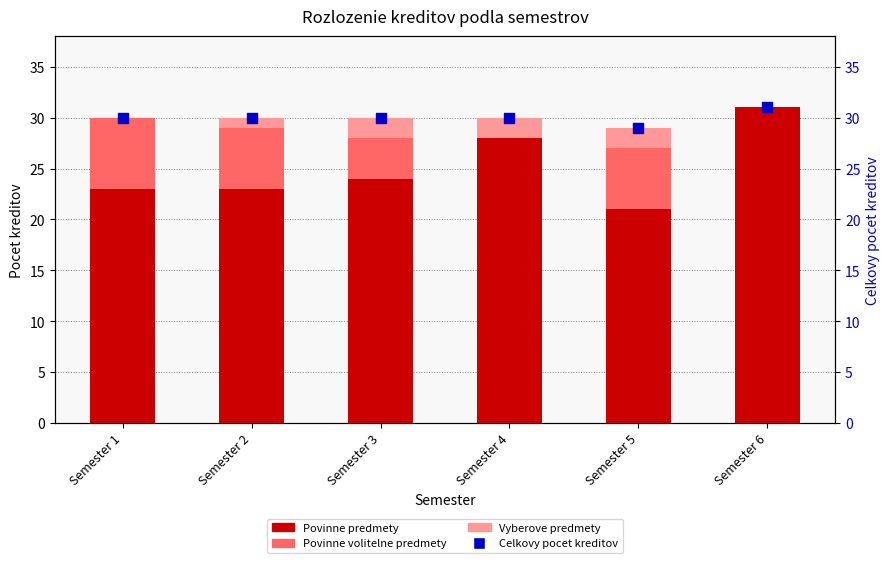

What are all the series names shown in the legend?

Povinne predmety, Povinne volitelne predmety, Vyberove predmety, Celkovy pocet kreditov